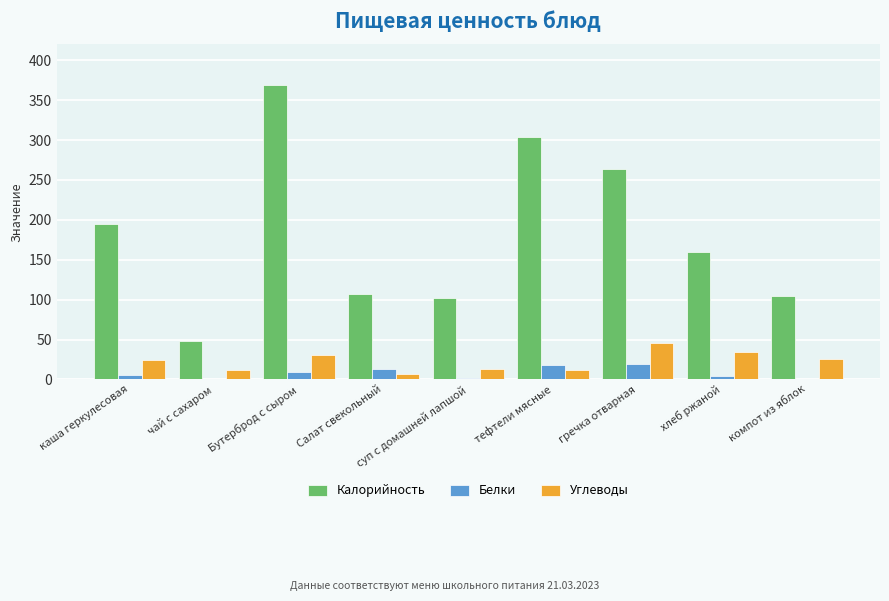

What is the difference between the Калорийность values at чай с сахаром and суп с домашней лапшой?

53.9